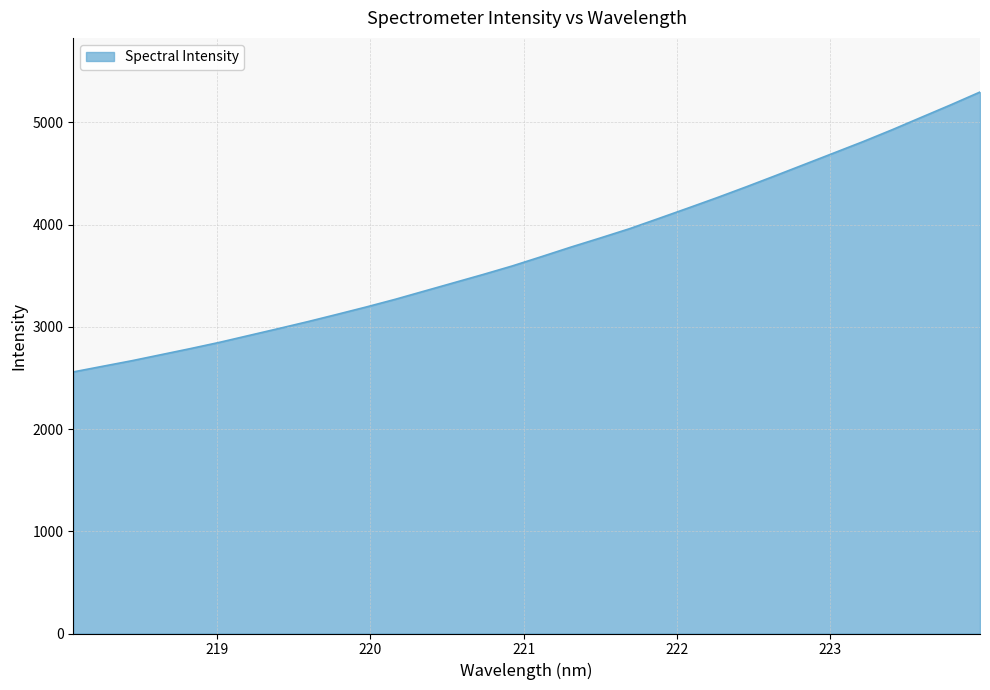

What is the greatest value displayed?

5297.9